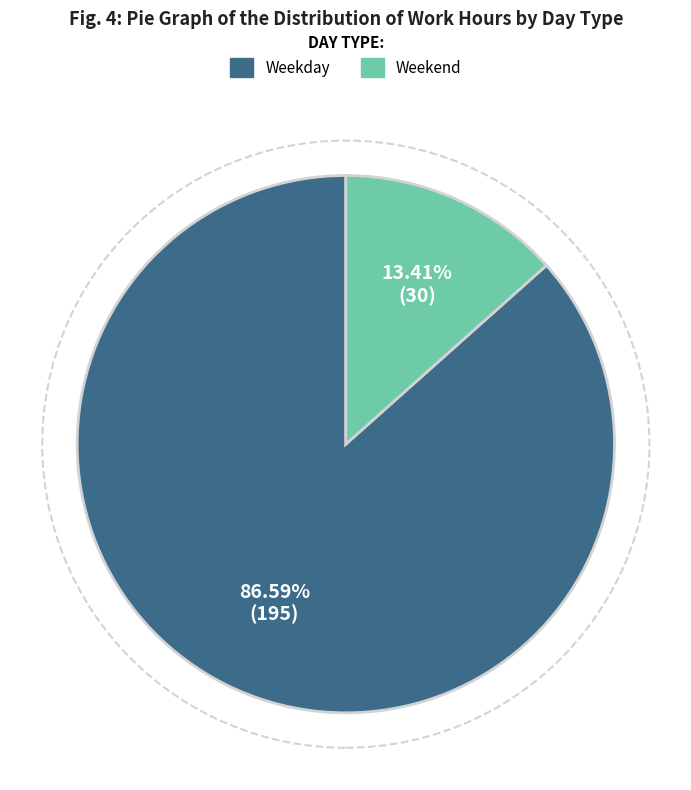

Does any single category account for the majority?

Yes